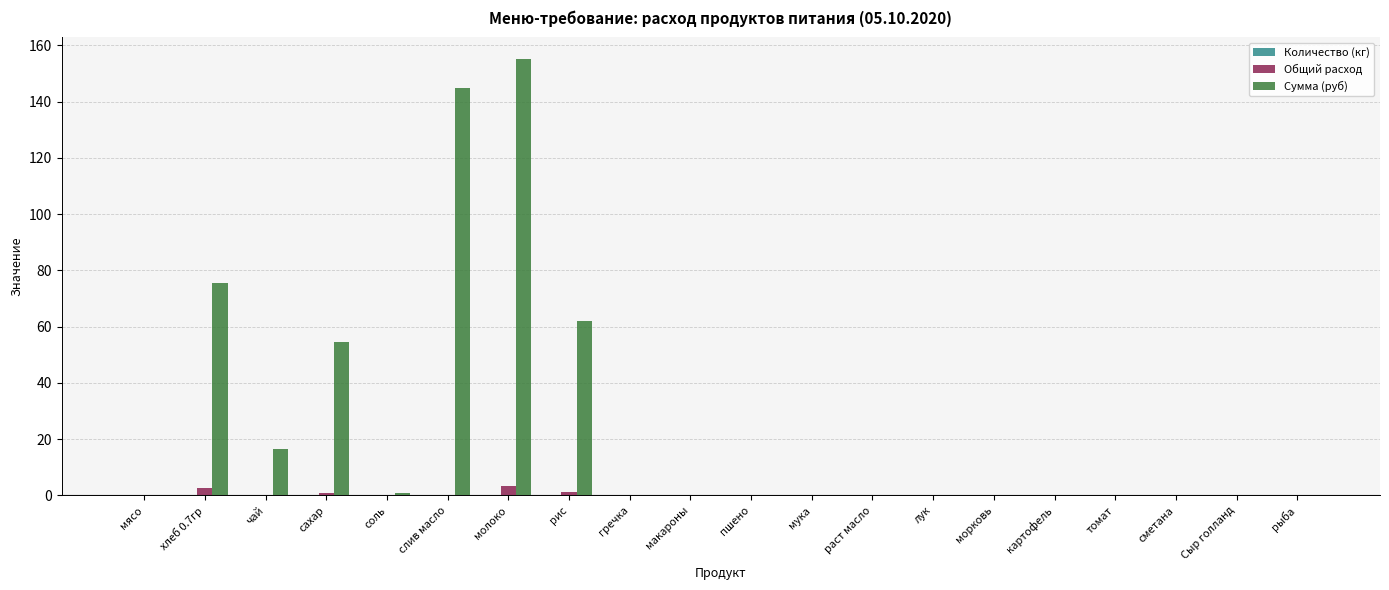

What is the highest value of the Общий расход series?

3.3